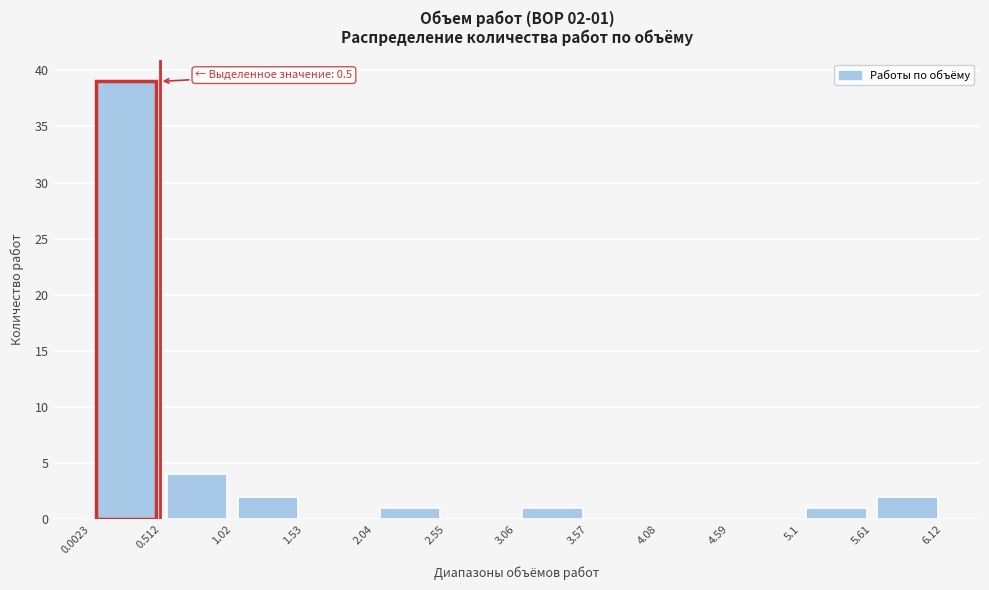

Which range on the x-axis has the tallest bar?

0.0023 to 0.512